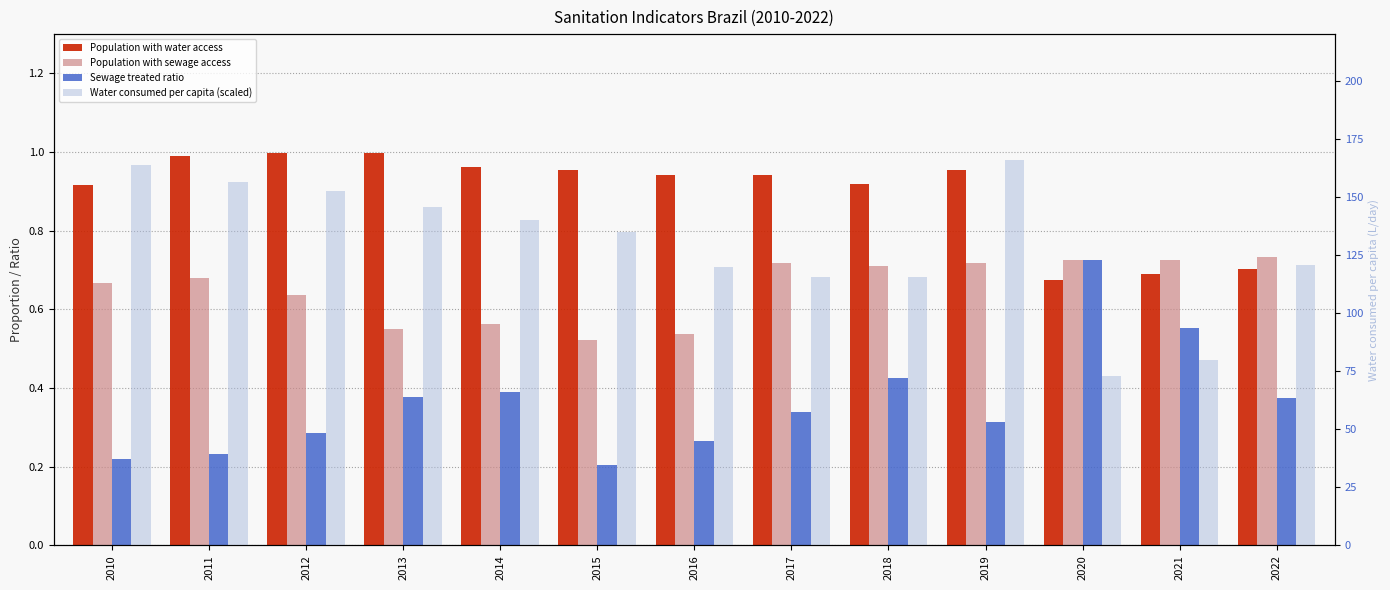

Which series changed the most between 2011 and 2019?

Water consumed per capita (scaled)